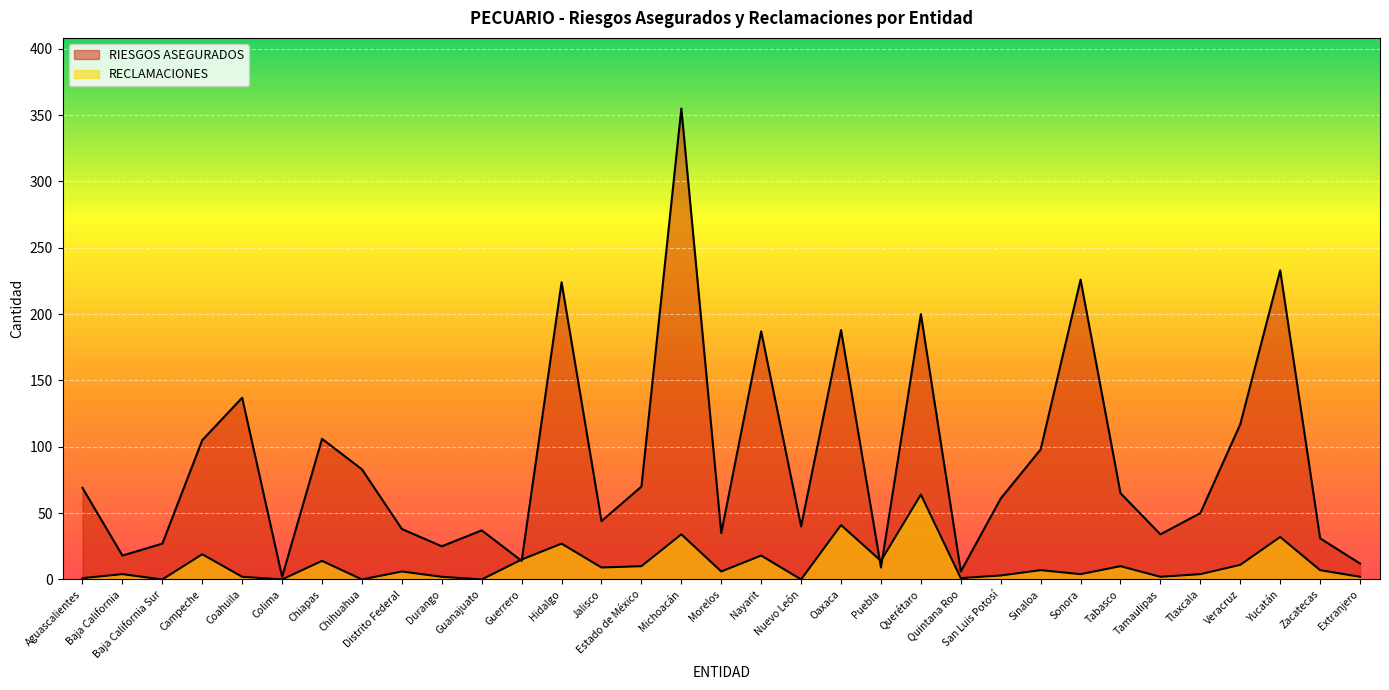

How many interior local valleys does the RECLAMACIONES series have?

11